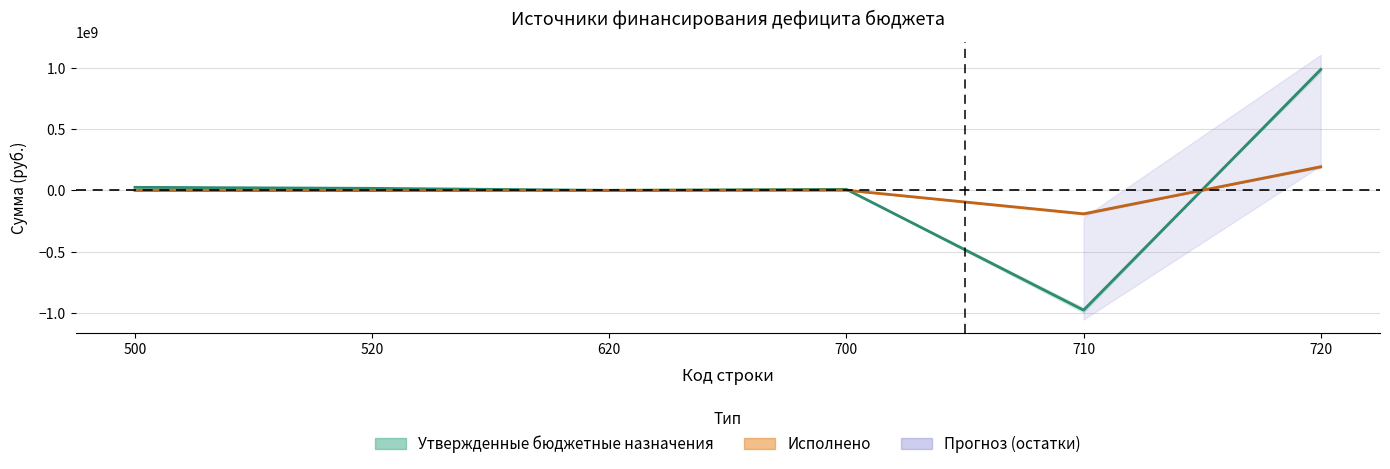

How many values in Утвержденные (бюджет субъекта) are above zero?

2